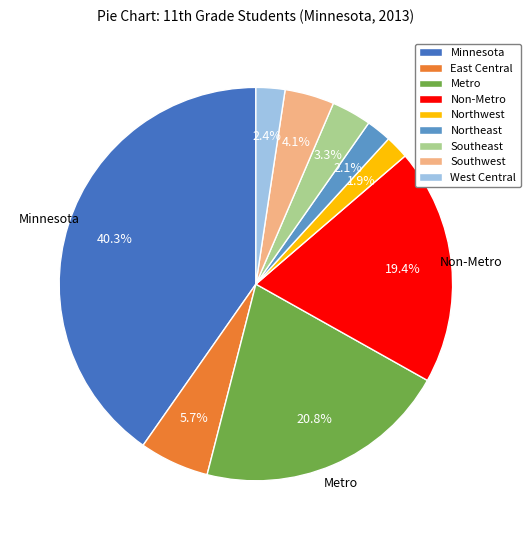

What is the ratio of the value at Northwest to the value at Southwest?

0.5